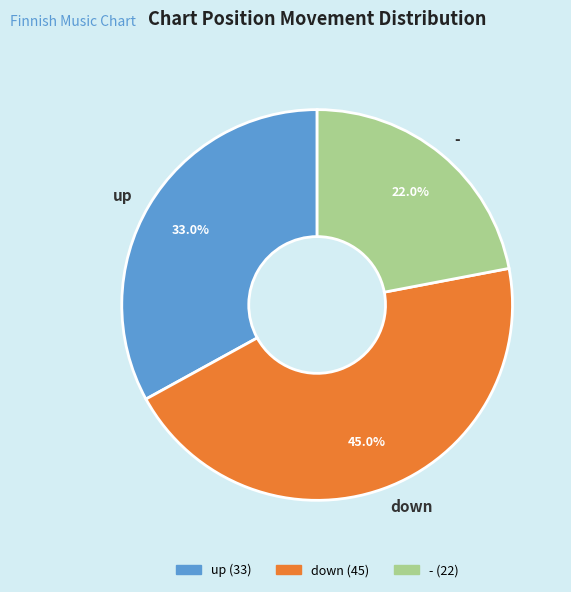

What percentage is the up slice, to the nearest percent?

33%